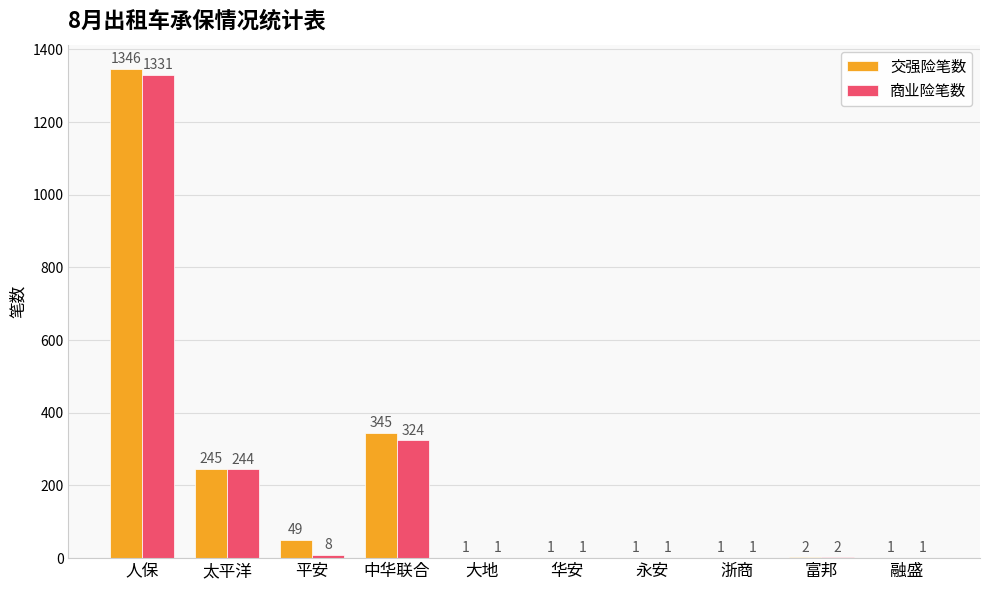

The value of 商业险笔数 at 华安 is 1. True or false?

True